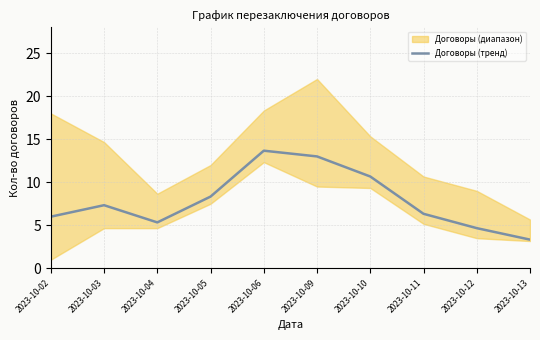

The chart shows a value of 14.0 at 2023-10-10. True or false?

False